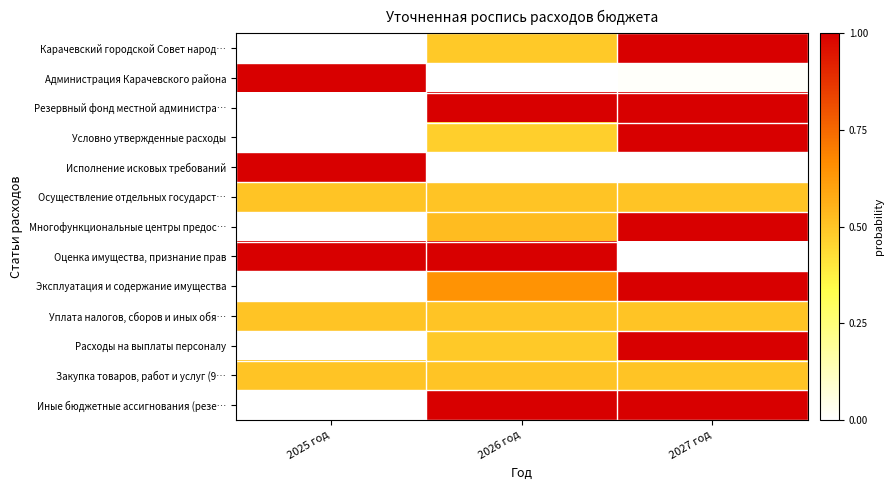

Which label corresponds to the largest value in the chart?

2027 год